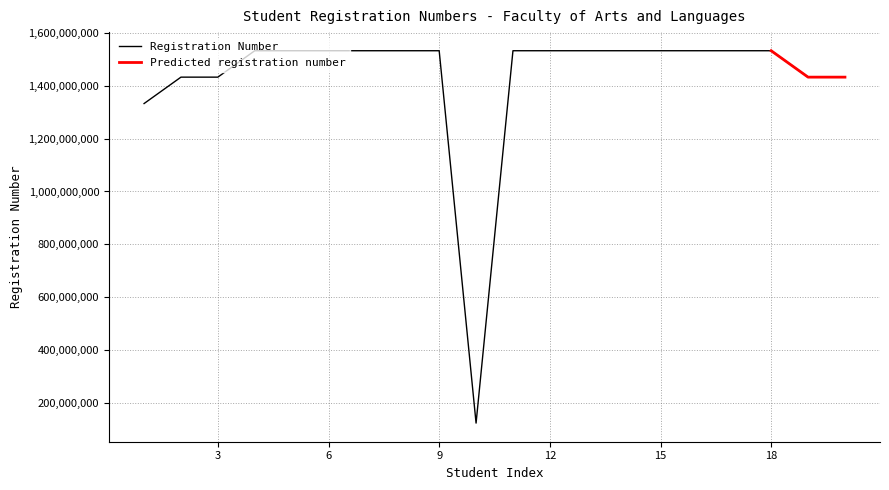

Does the chart have visible grid lines?

Yes